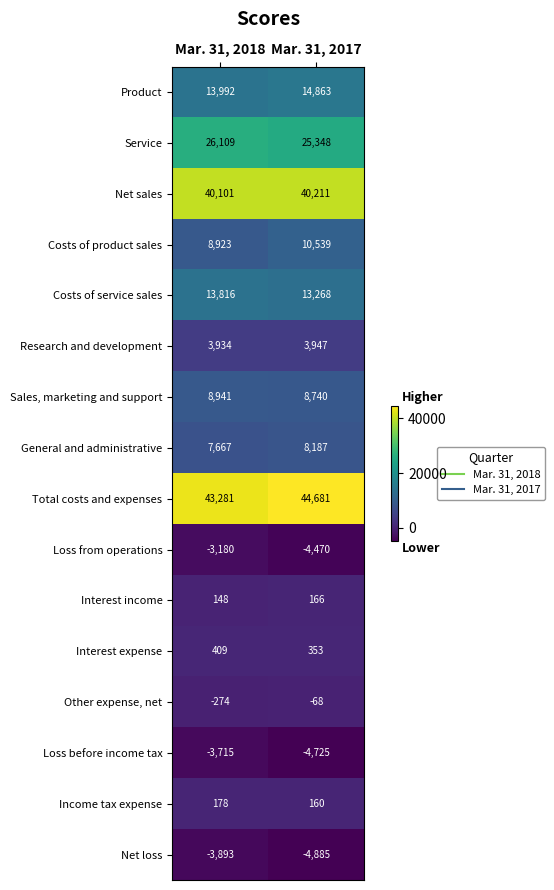

What is the difference between the highest and lowest values at Mar. 31, 2017?

49566